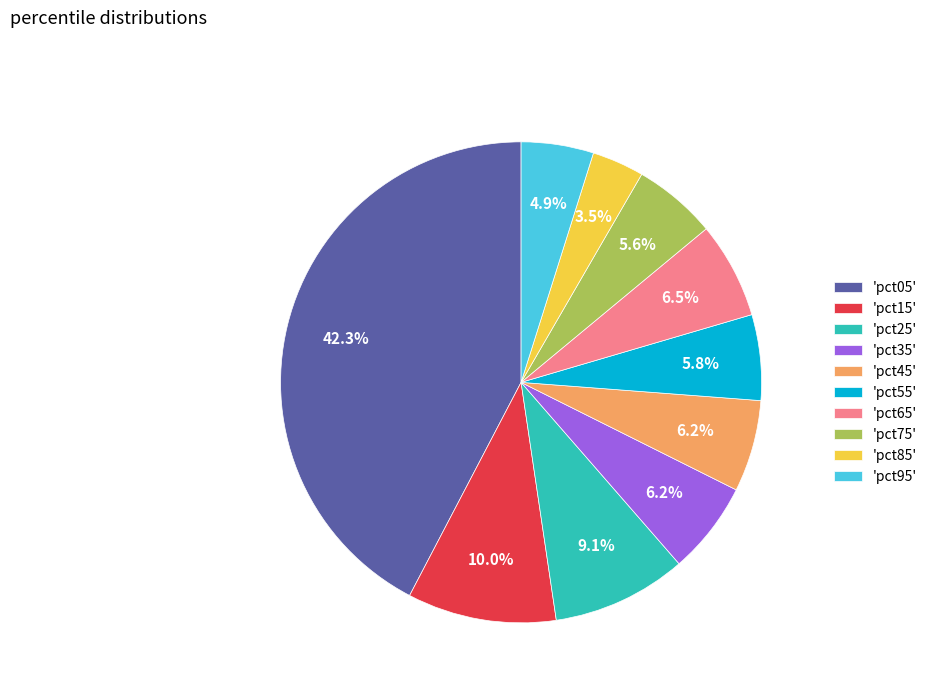

Between 'pct85' and 'pct75', which is larger?

'pct75'